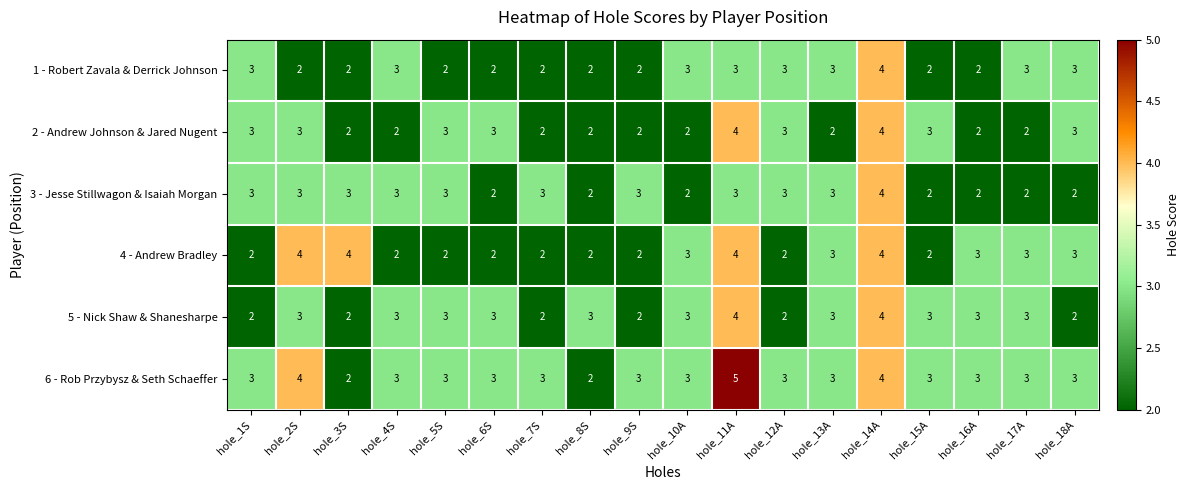

Count the 1 - Robert Zavala & Derrick Johnson values in the range 2 to 3.

17